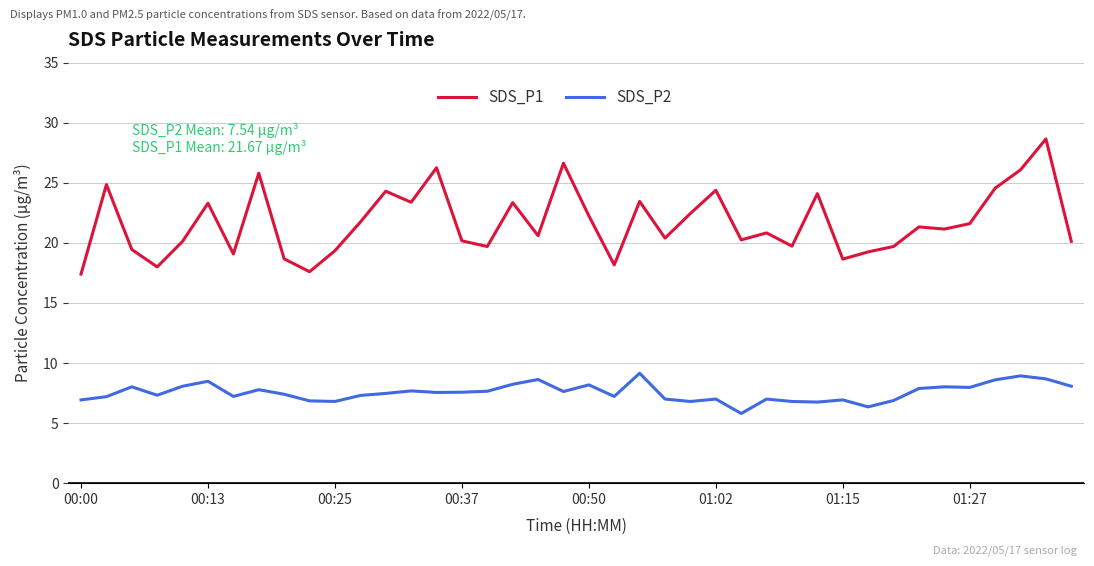

Which series has the largest total across all categories?

SDS_P1